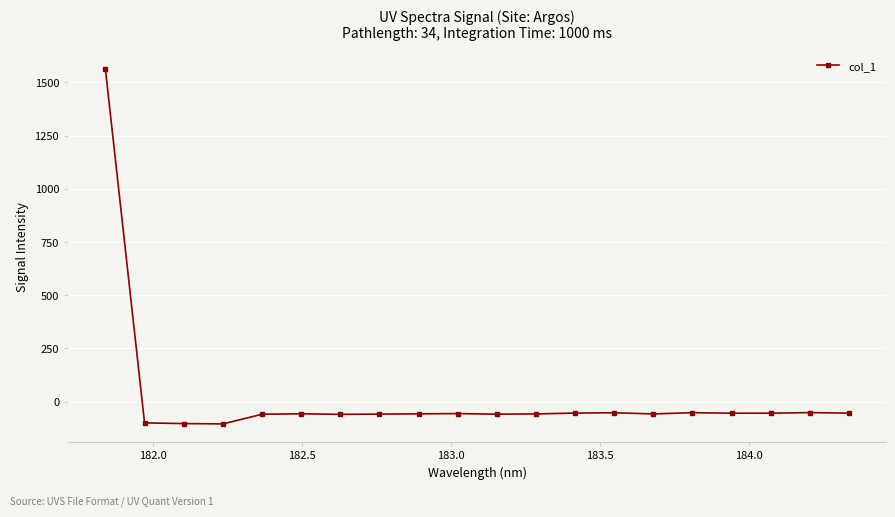

What is the minimum value shown in the chart?

-104.6